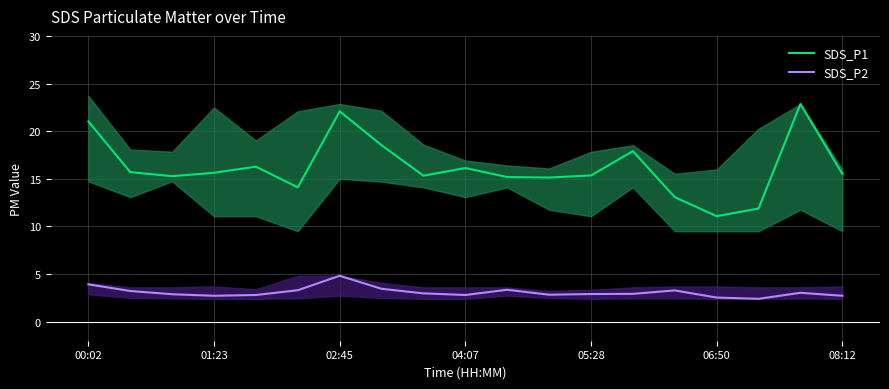

Is it true that SDS_P1 equals 22.3 at 08:12?

False